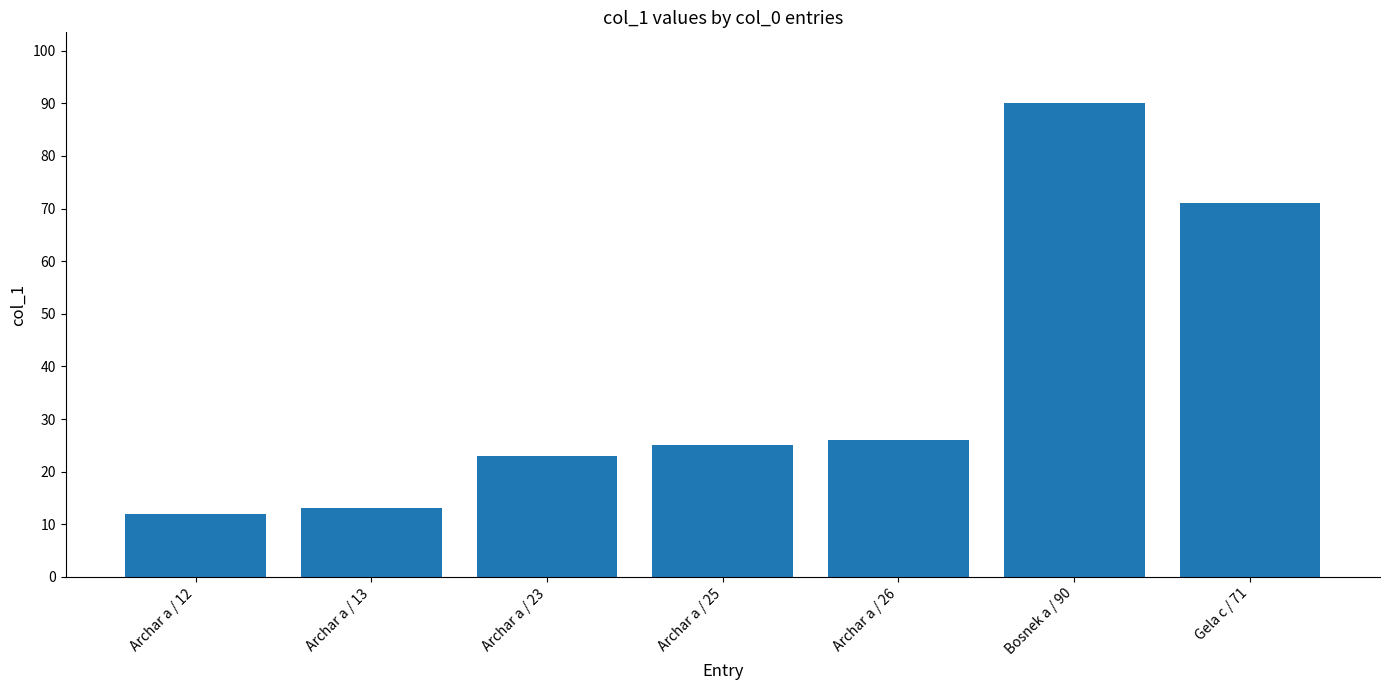

What is the smallest value displayed?

12